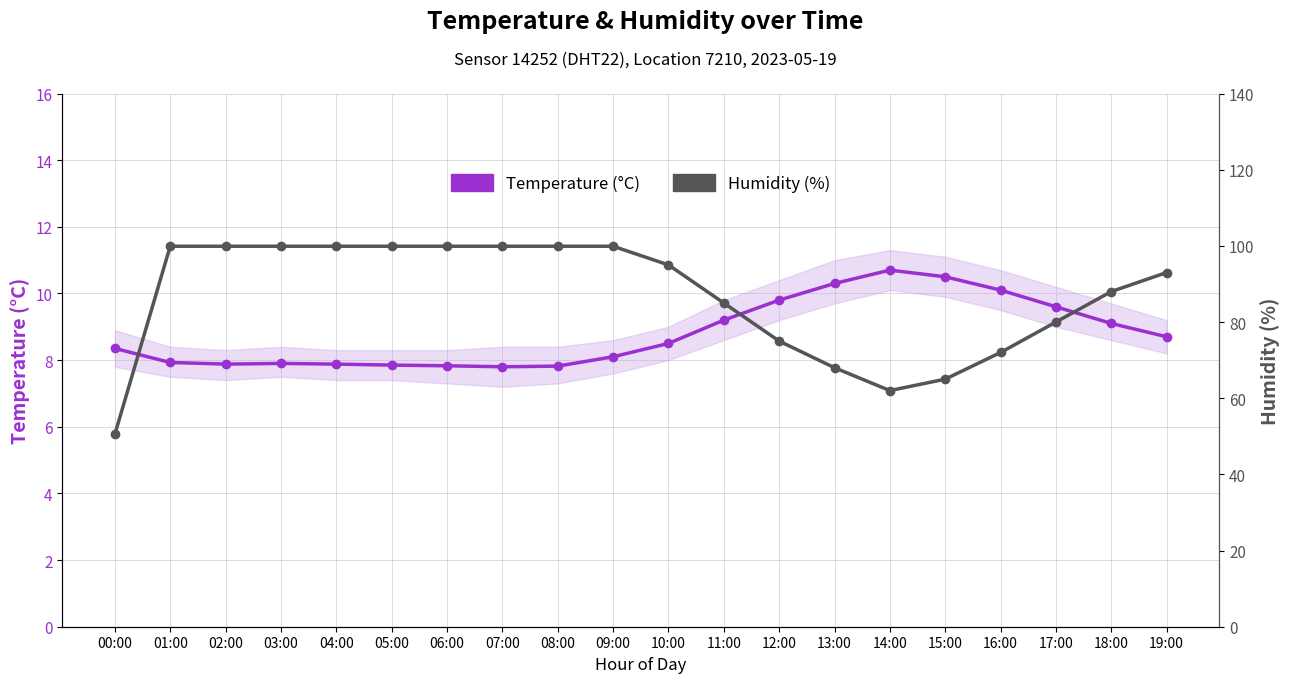

Which has a higher value, 06:00 or 01:00?

01:00